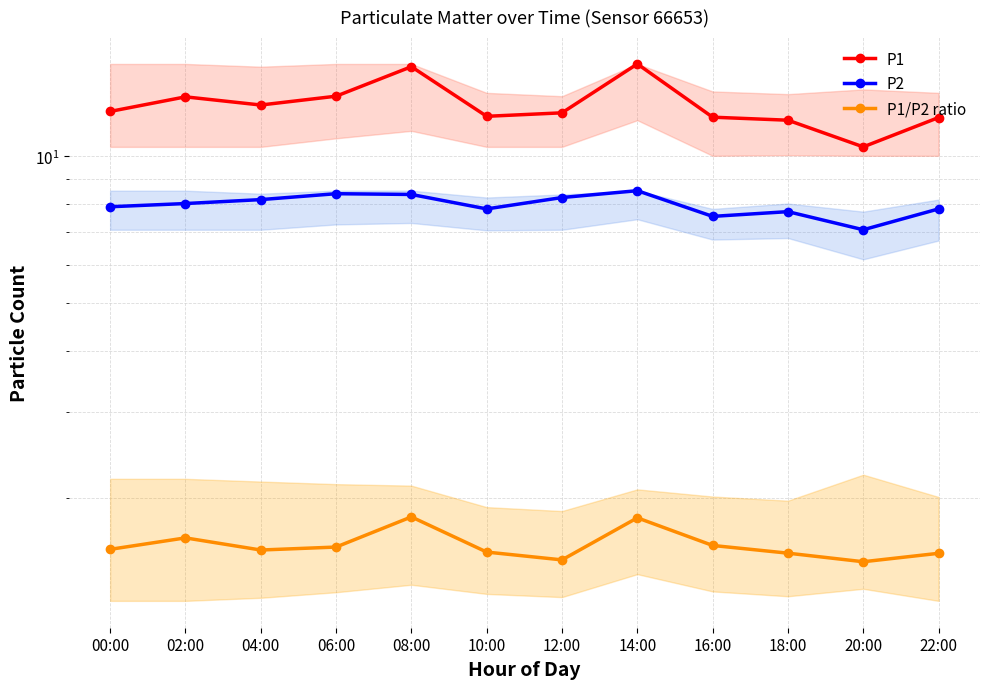

In P1/P2 ratio, how many points are lower than both neighbors (excluding endpoints)?

3